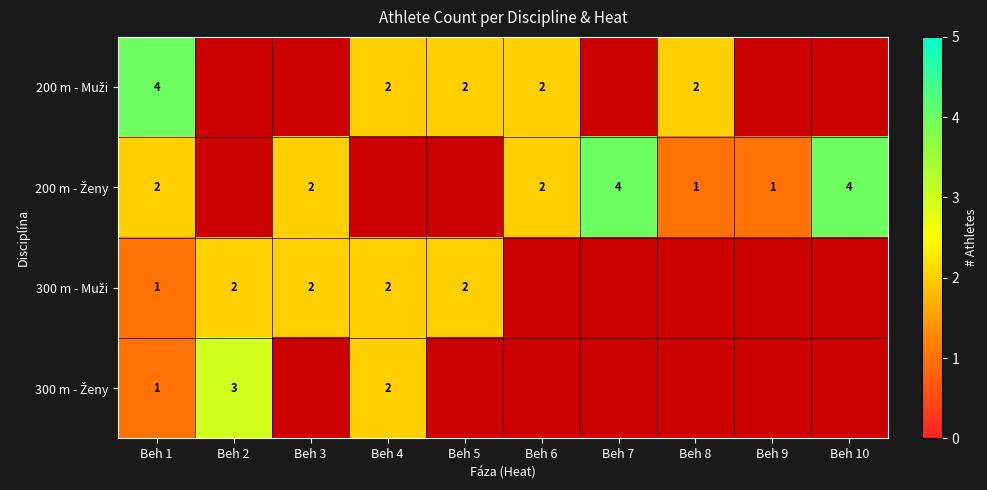

How many 200 m - Ženy values are between 2 and 3?

3